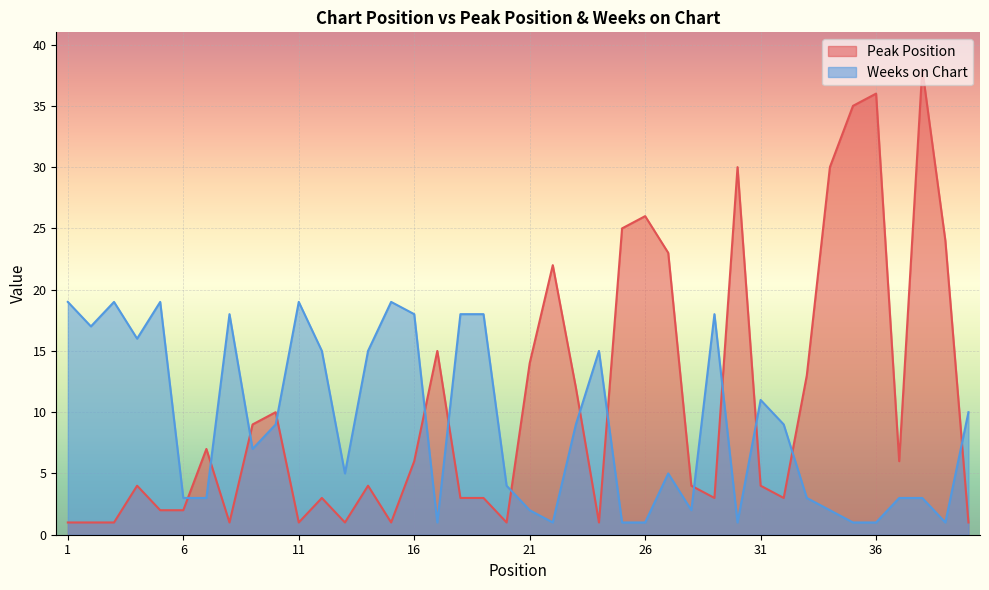

Reading right to left, what are all the values shown in this chart?

Peak Position: 1	24	38	6	36	35	30	13	3	4	30	3	4	23	26	25	1	12	22	14	1	3	3	15	6	1	4	1	3	1	10	9	1	7	2	2	4	1	1	1
Weeks on Chart: 10	1	3	3	1	1	2	3	9	11	1	18	2	5	1	1	15	9	1	2	4	18	18	1	18	19	15	5	15	19	9	7	18	3	3	19	16	19	17	19